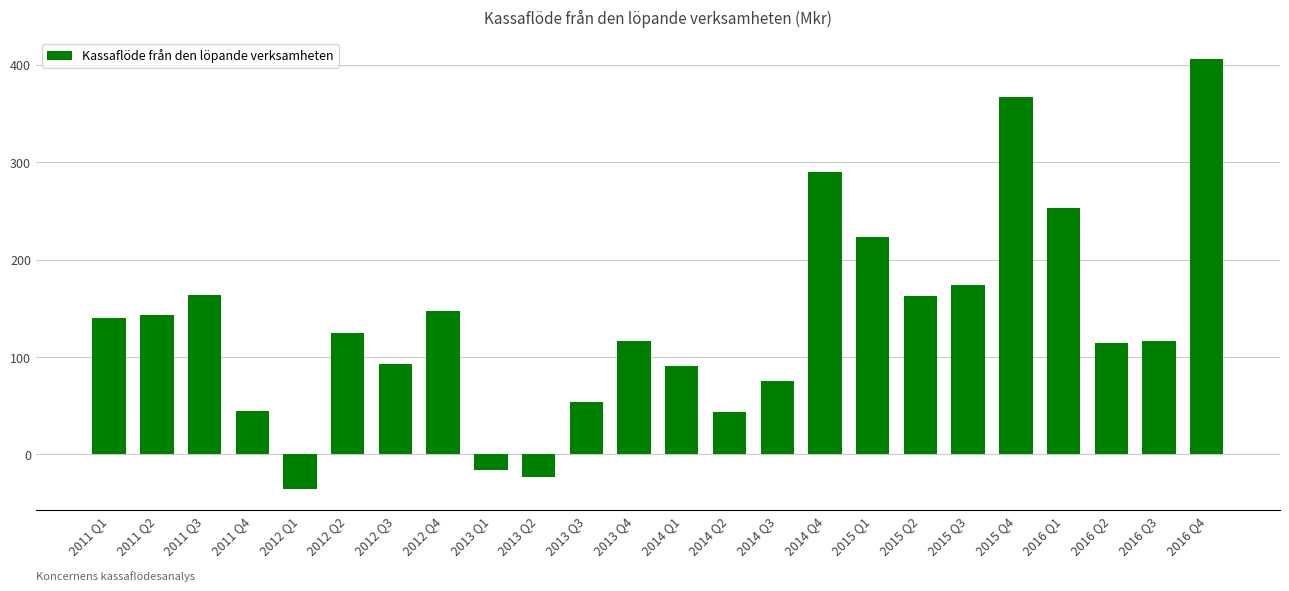

What is the average value?

136